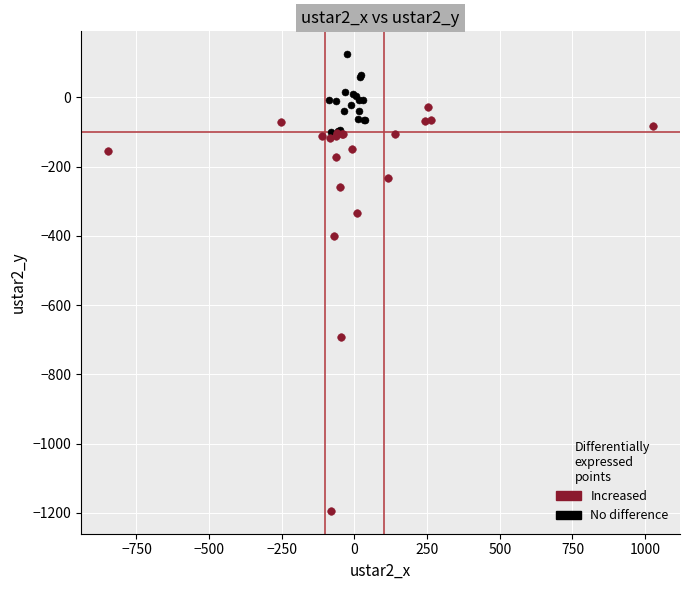

Which series reaches the minimum Y coordinate?

Increased